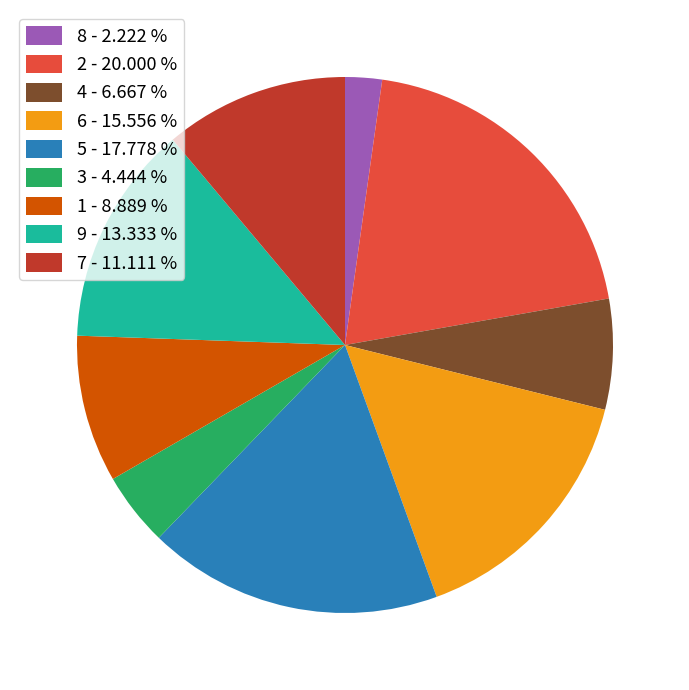

Which category has the smallest portion of the pie?

8 - 2.222 %